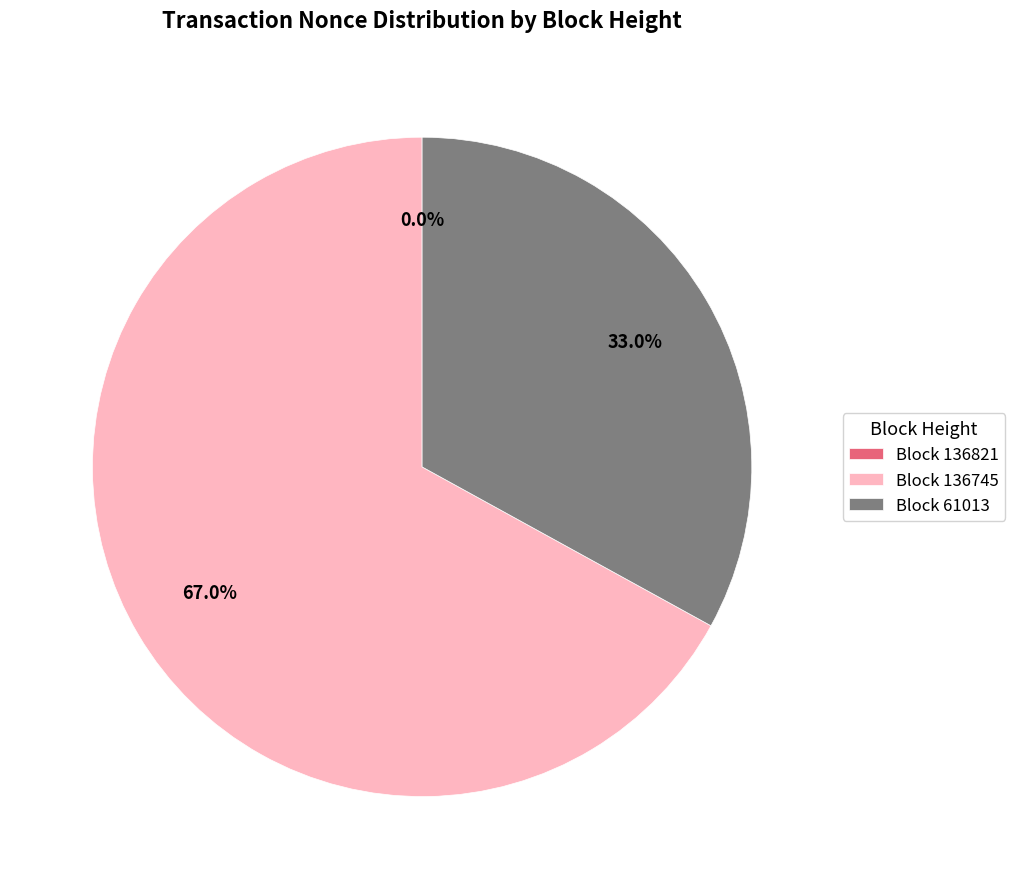

Which category has the biggest portion of the pie?

Block 136745